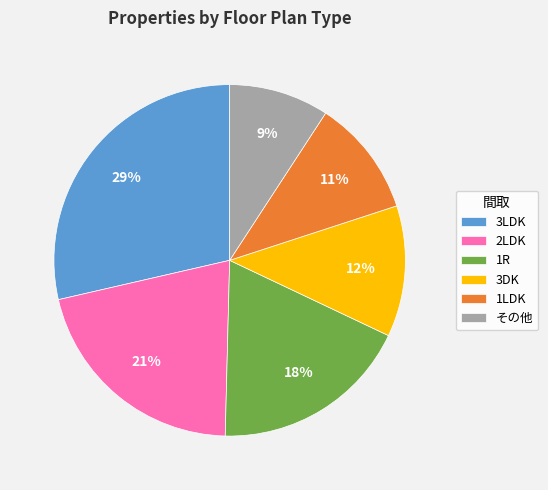

Is the sum of 3LDK and 1R greater than half?

No